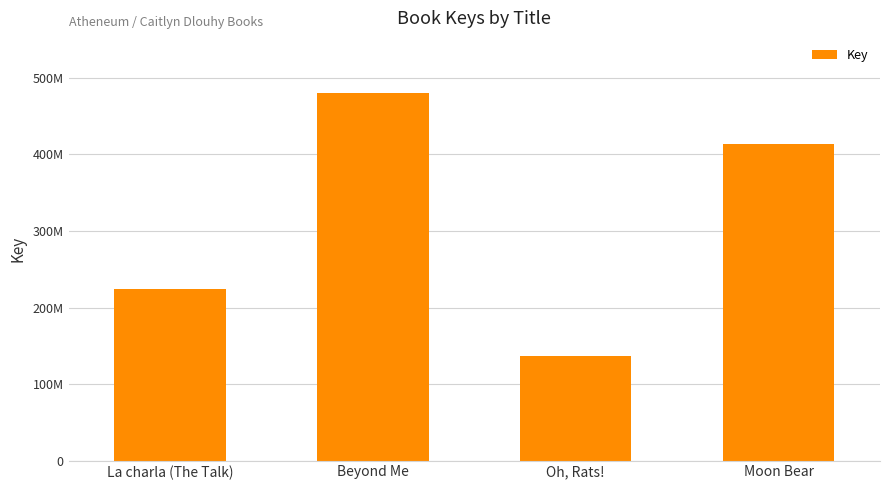

Does the chart contain any negative values?

No